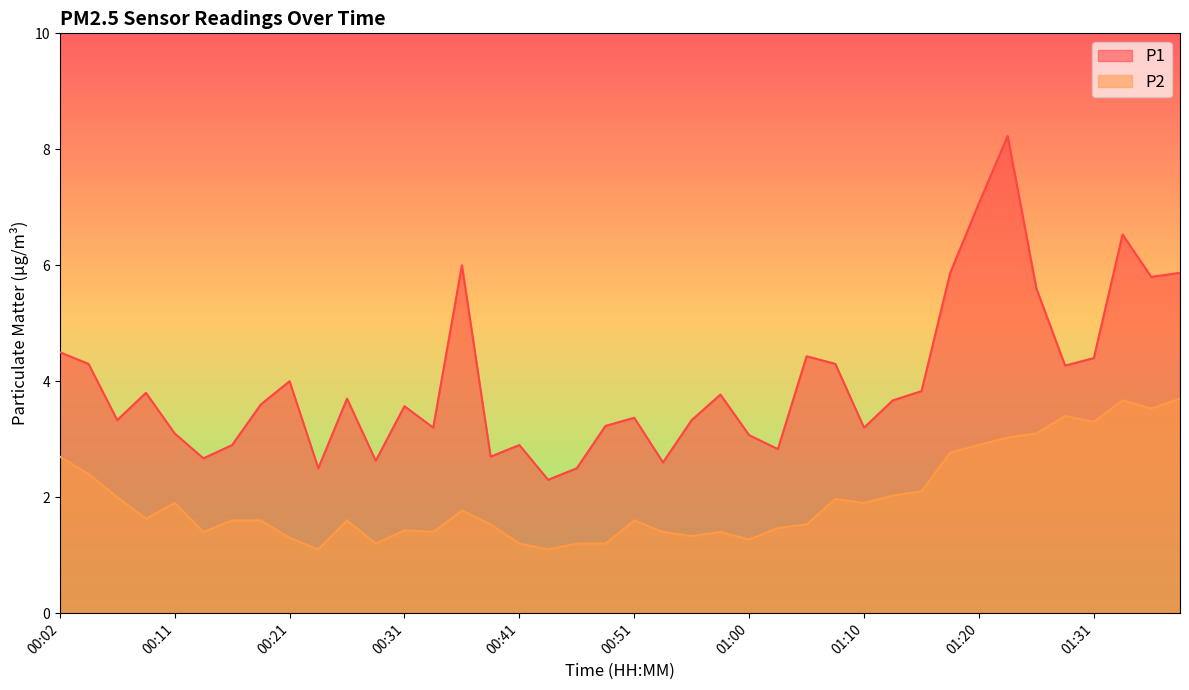

How many lines are shown in the chart?

2